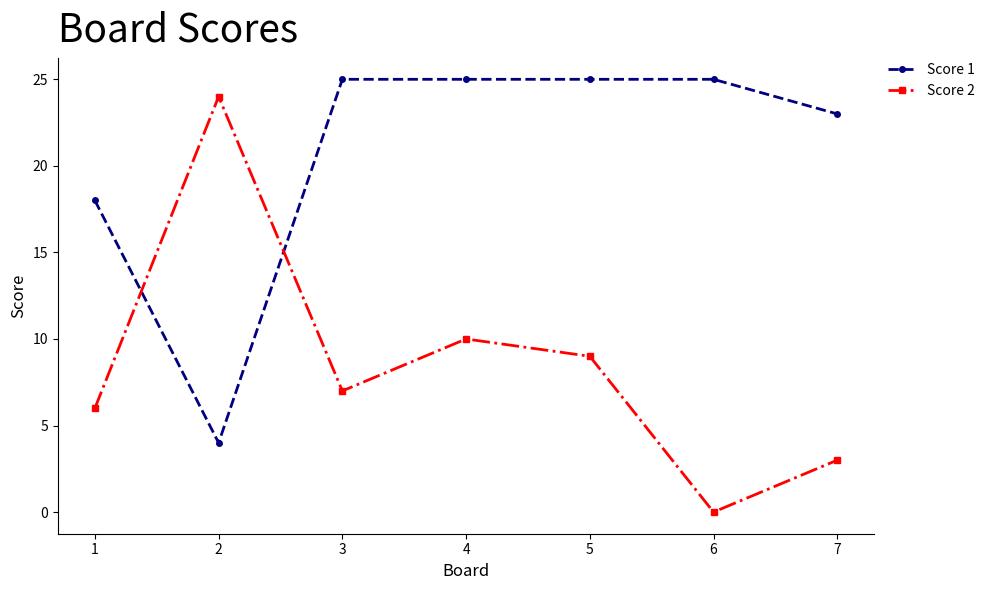

Does the chart display data point markers on the line(s)?

Yes